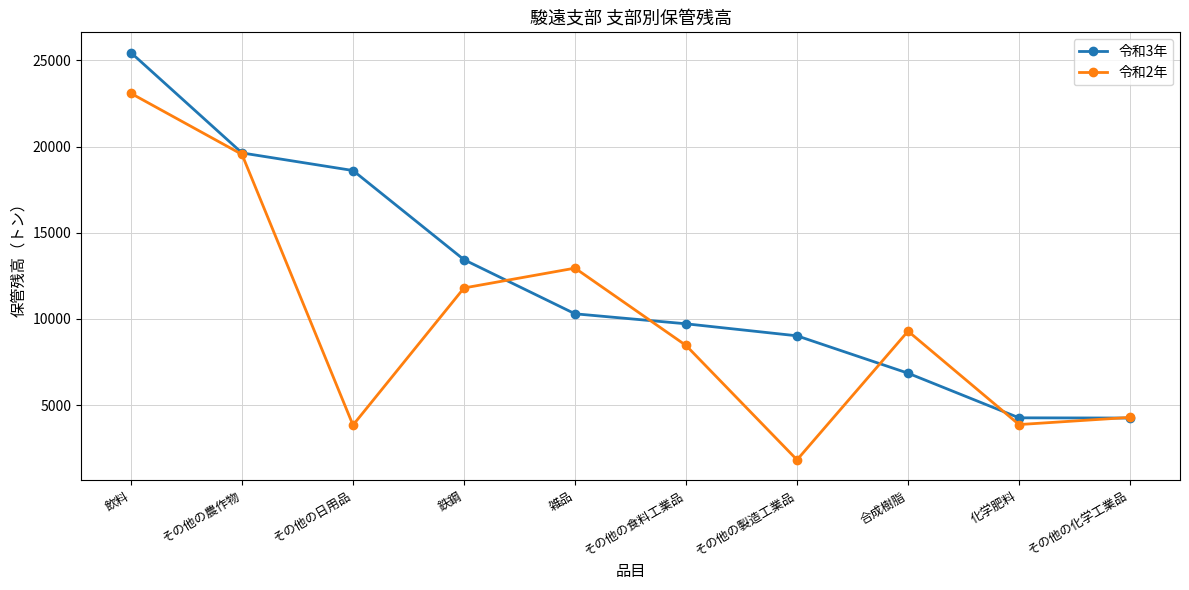

What is the difference between the highest and lowest values at その他の食料工業品?

1255